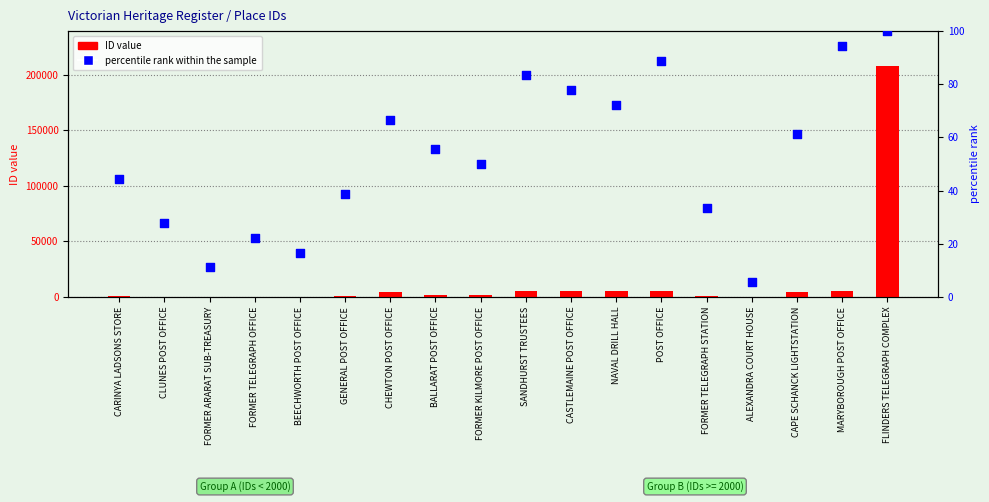

What is the total value across all series at CASTLEMAINE POST OFFICE?

5257.8